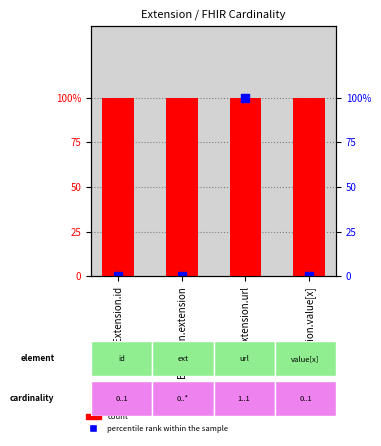

Is the value of count at Extension.id greater than the value of percentile rank within the sample at Extension.value[x]?

Yes